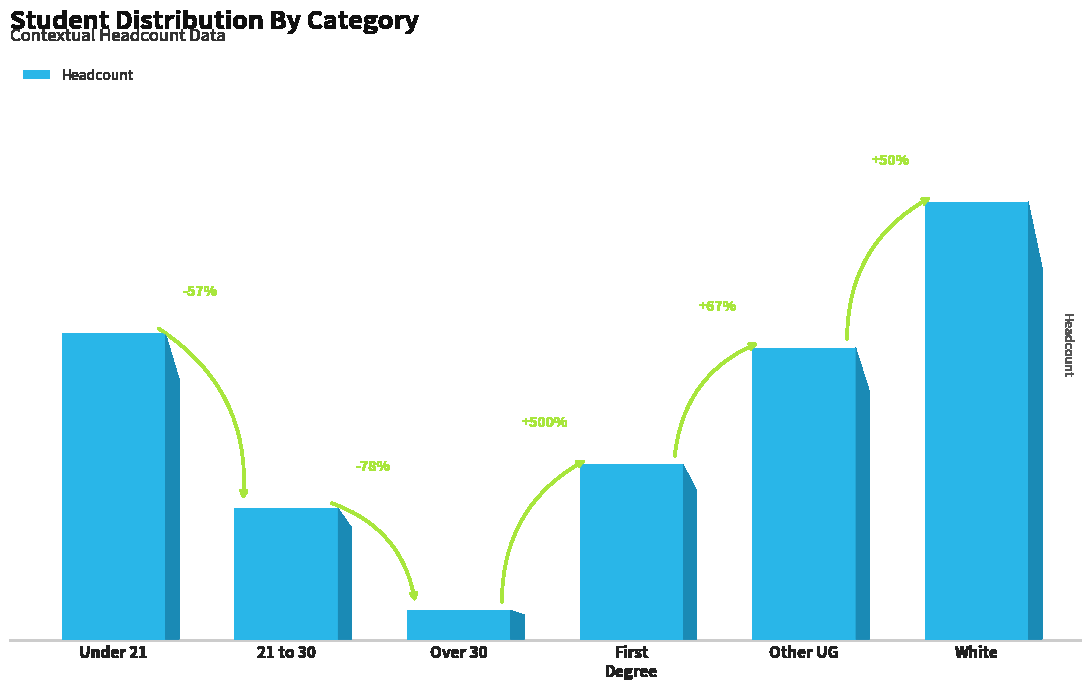

What is the ratio of the value at Other UG to the value at 21 to 30?

2.2